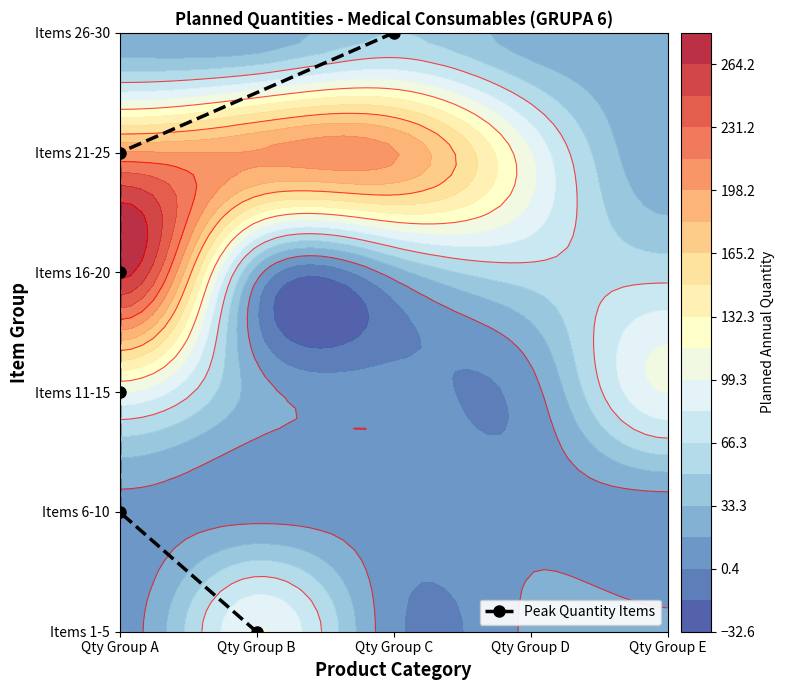

What is the difference between the maximum and minimum values?

5